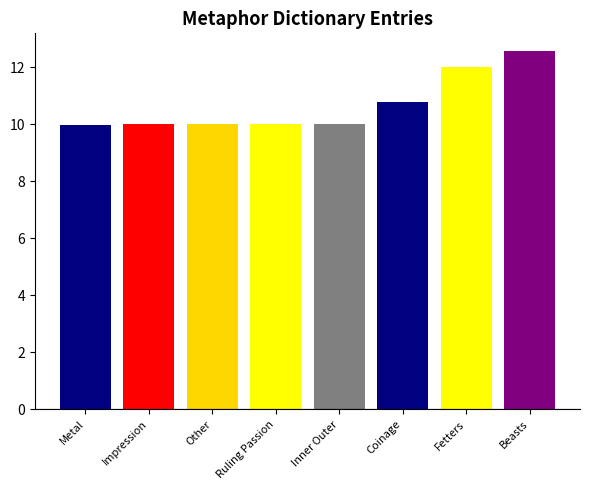

Count the number of data series in this chart.

1